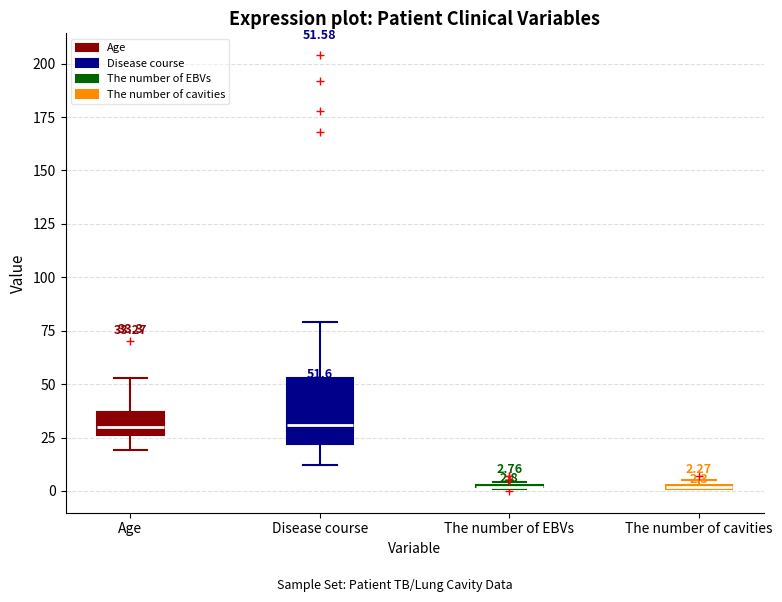

Which box is the tallest, from its lower edge to its upper edge?

Disease course